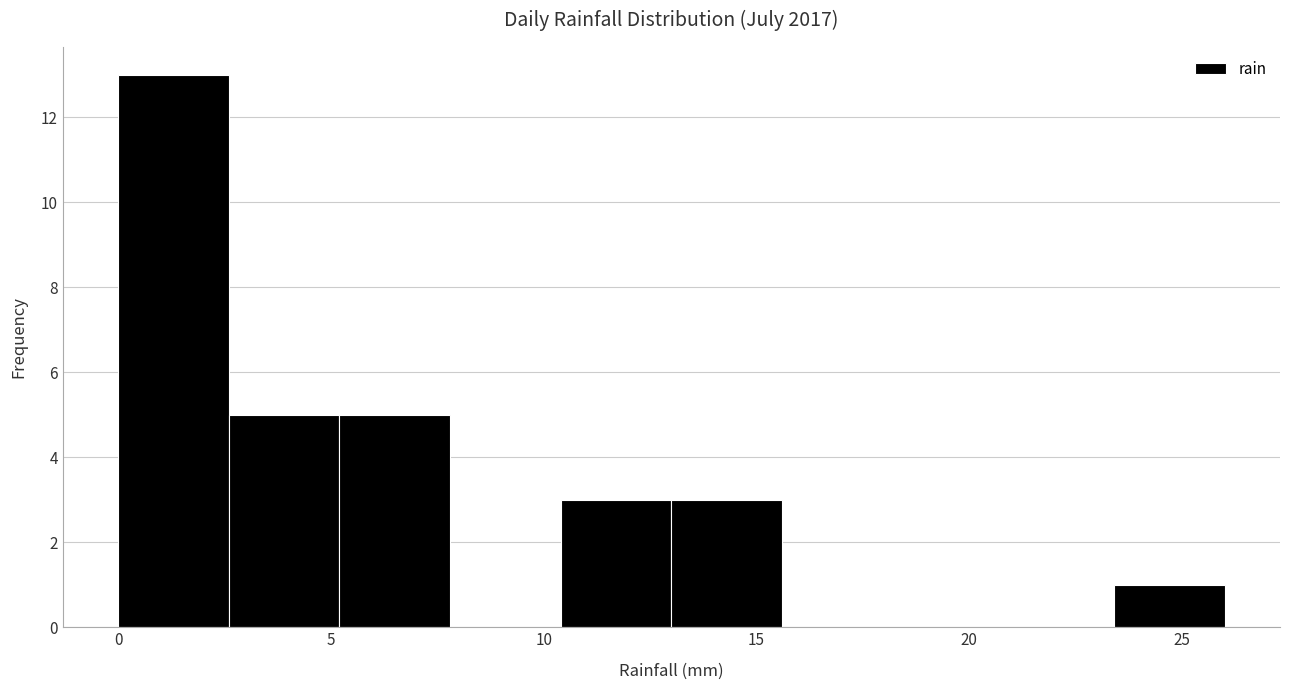

Which range on the x-axis has the tallest bar?

0.0 to 2.6